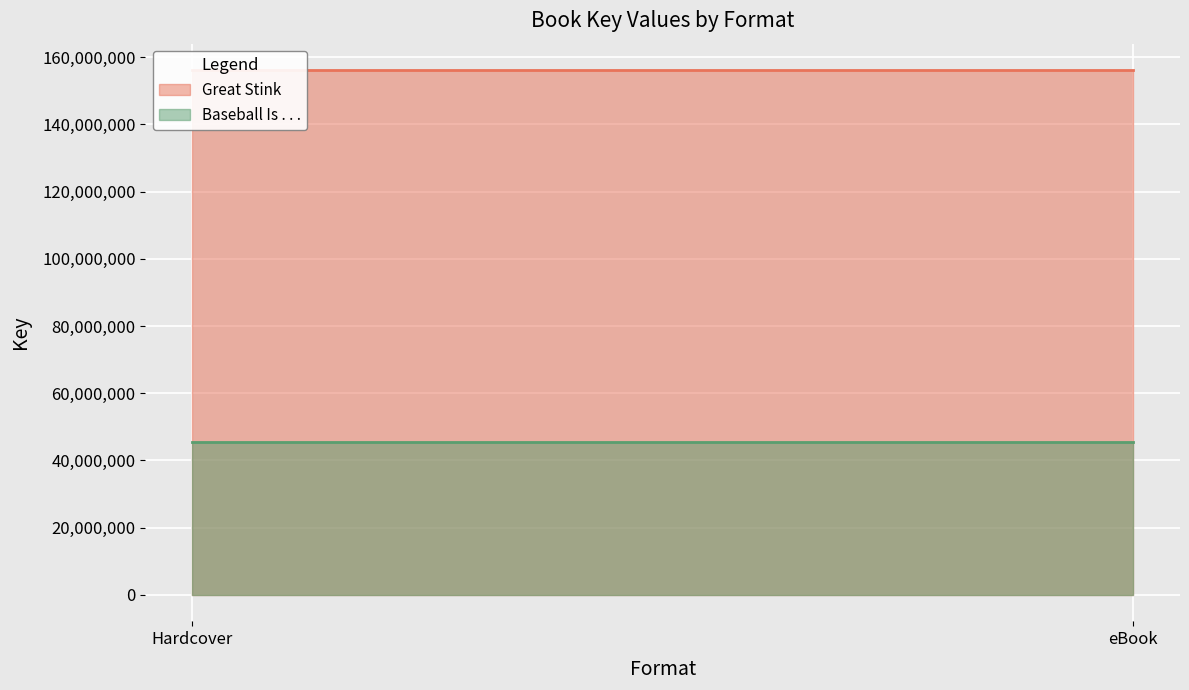

Is it true that Baseball Is . . . equals 45484329 at Hardcover?

True